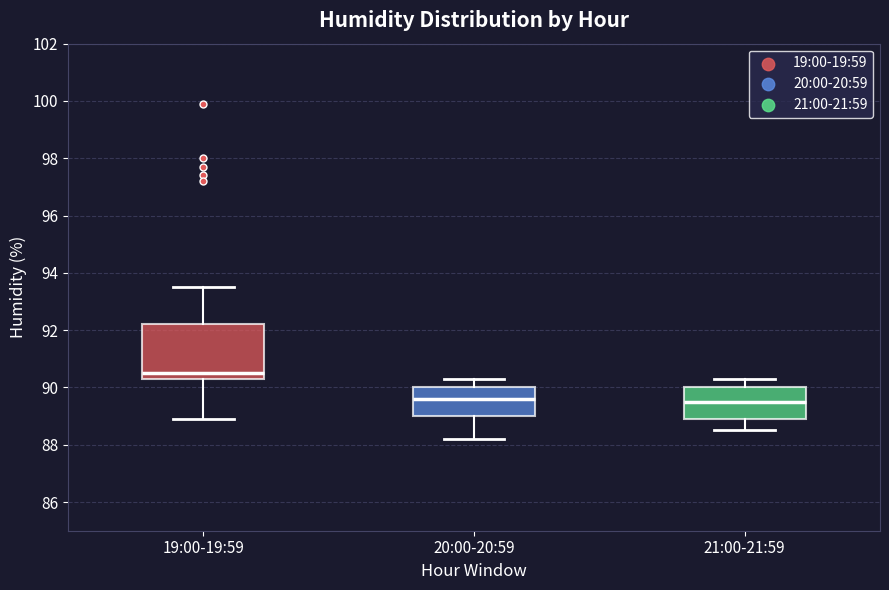

Comparing the boxes themselves (not the whiskers), which one is the tallest?

19:00-19:59